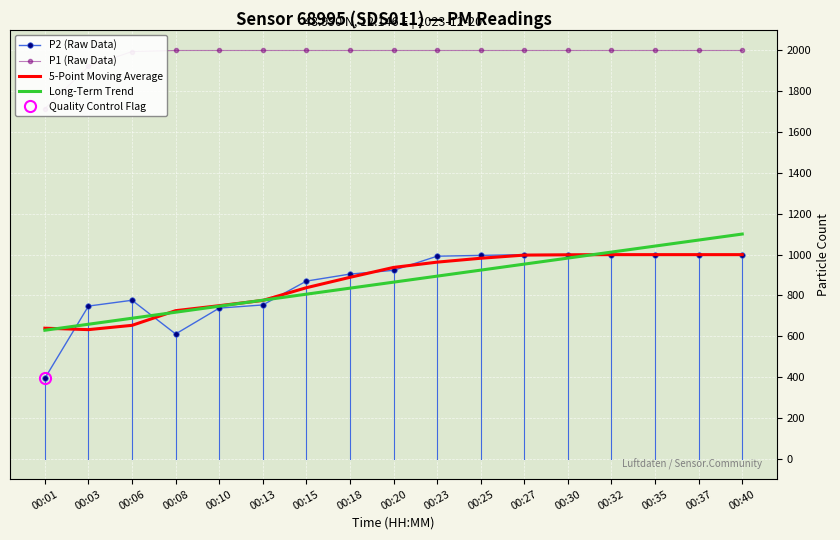

What is the spread (max minus min) of values at 00:01?

1321.1